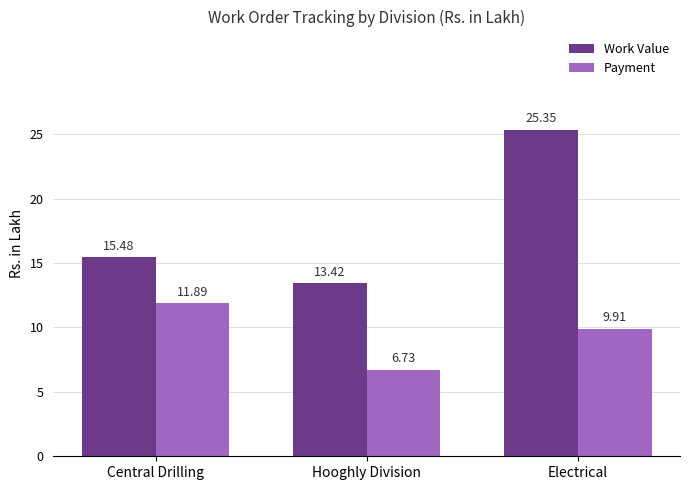

What is the greatest value displayed?

25.4